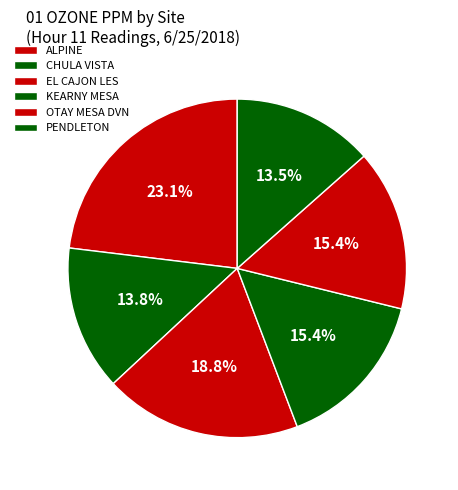

Is it true that PENDLETON is 28% of the pie?

False